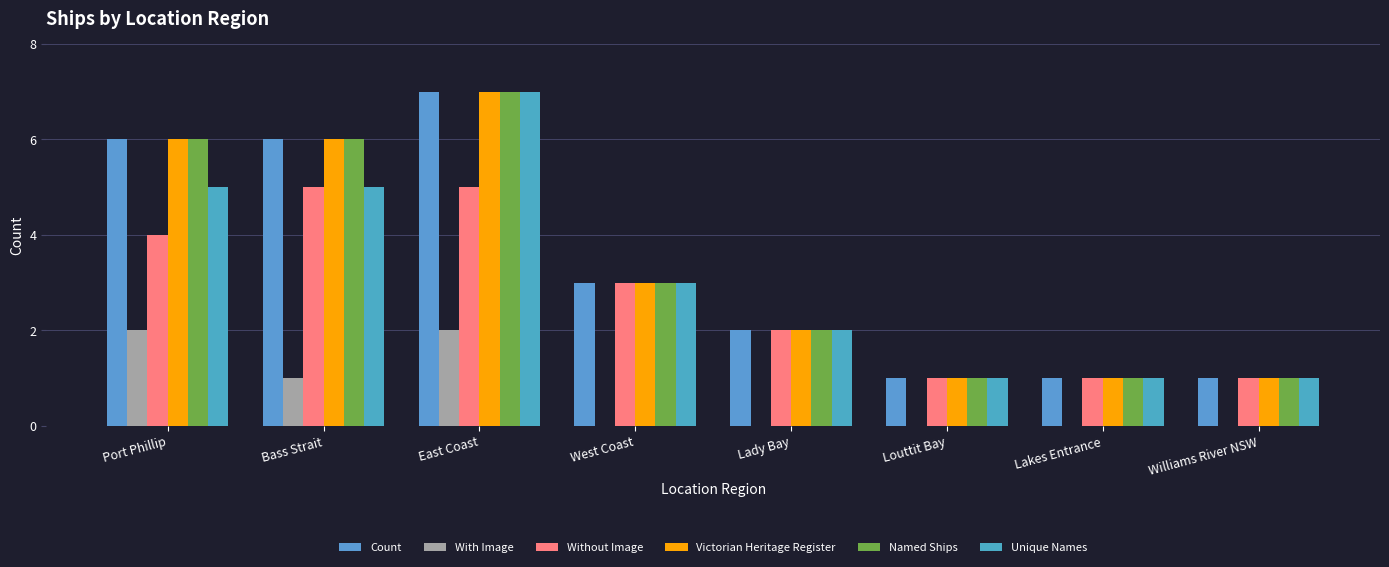

At which label is Named Ships closest to 4?

West Coast